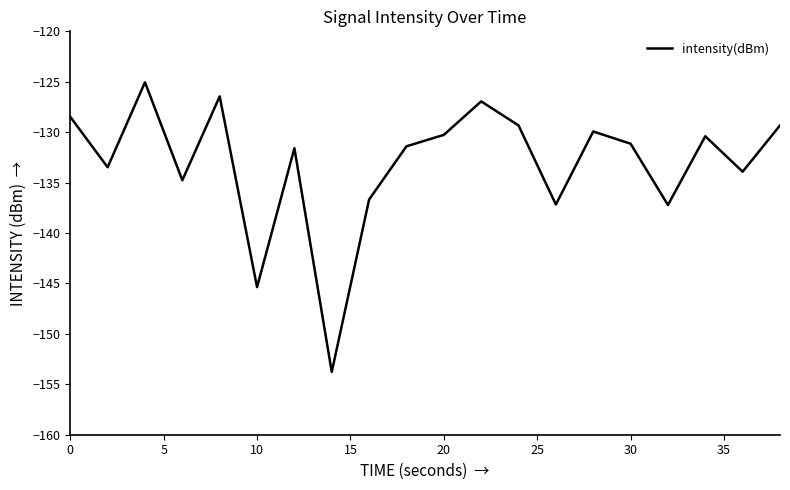

What is the difference between the maximum and minimum values?

28.7